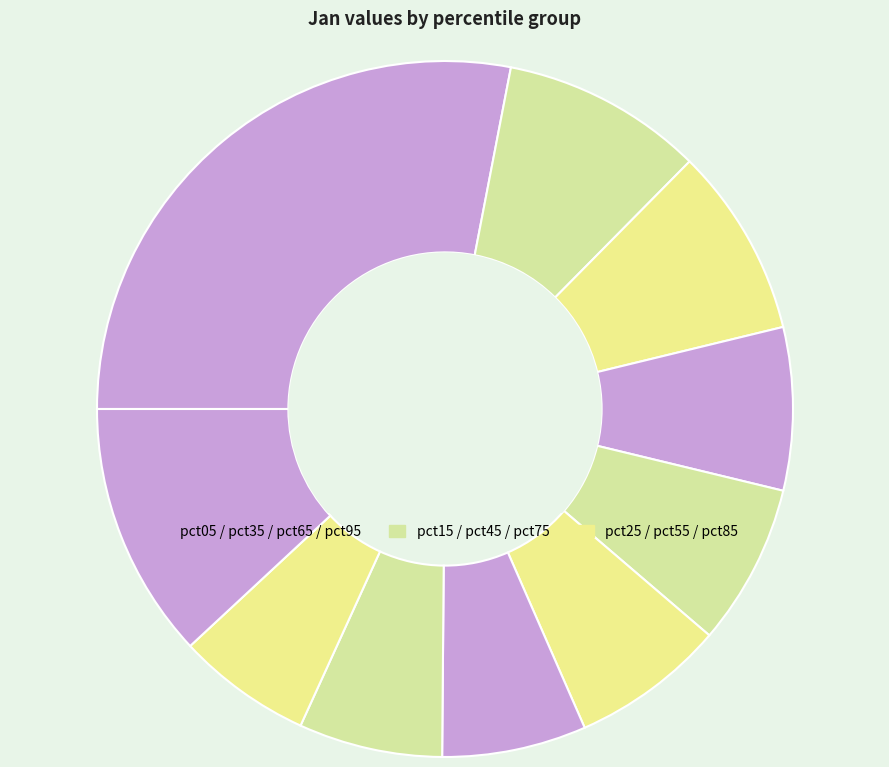

How many slices are in this pie chart?

10